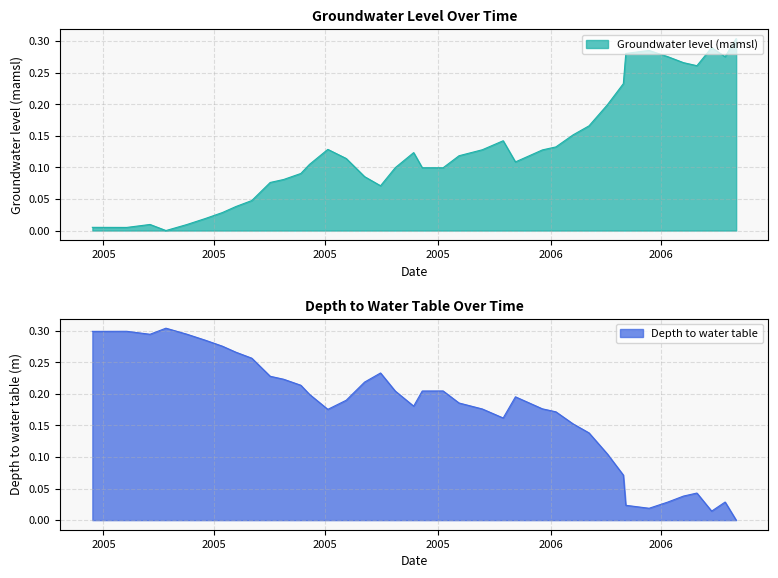

How many categories are shown in the chart?

40